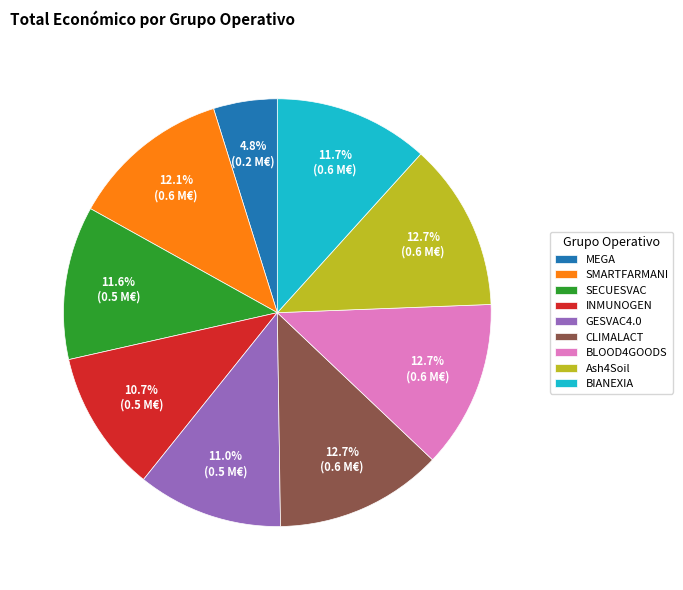

To the nearest percent, what is the combined percentage of BLOOD4GOODS and Ash4Soil?

25%